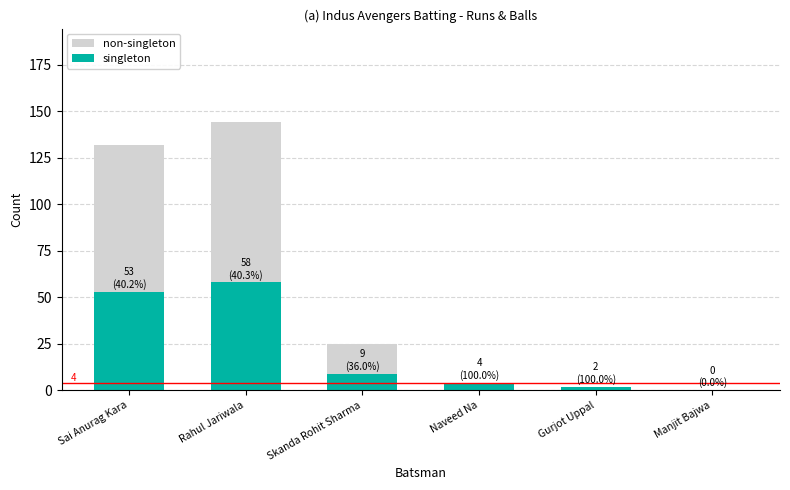

Which label corresponds to the smallest value in the chart?

Manjit Bajwa